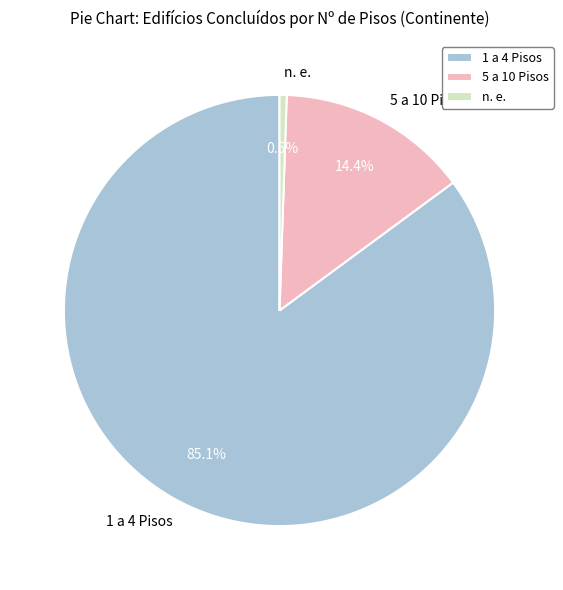

Which category has the smallest portion of the pie?

n. e.